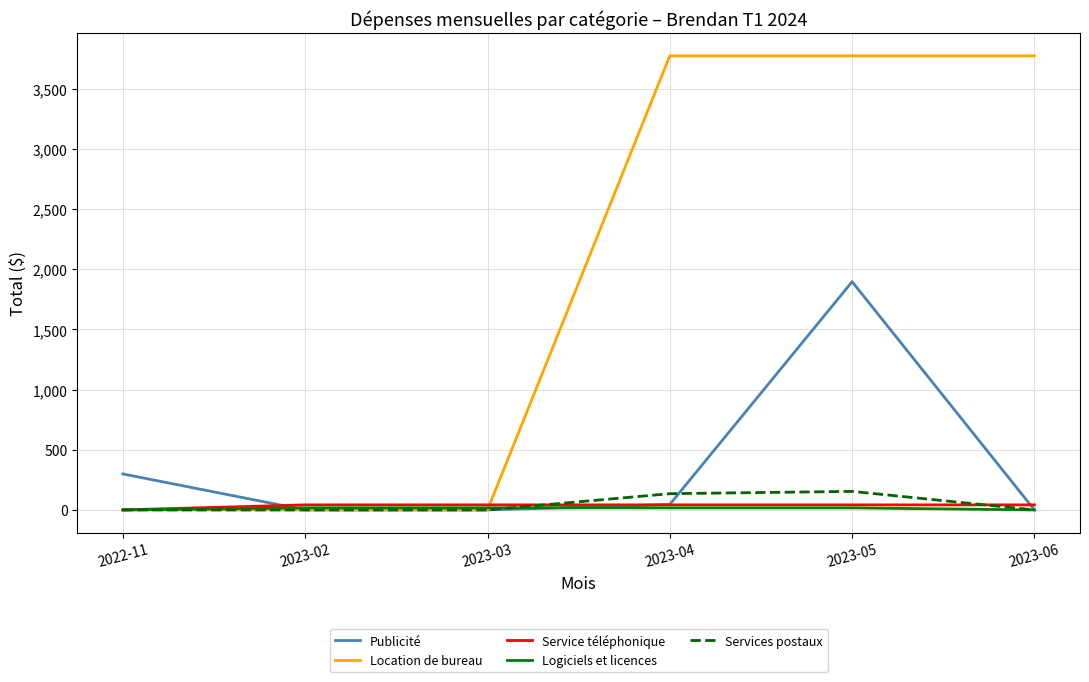

Which series changed the most between 2023-02 and 2023-05?

Location de bureau